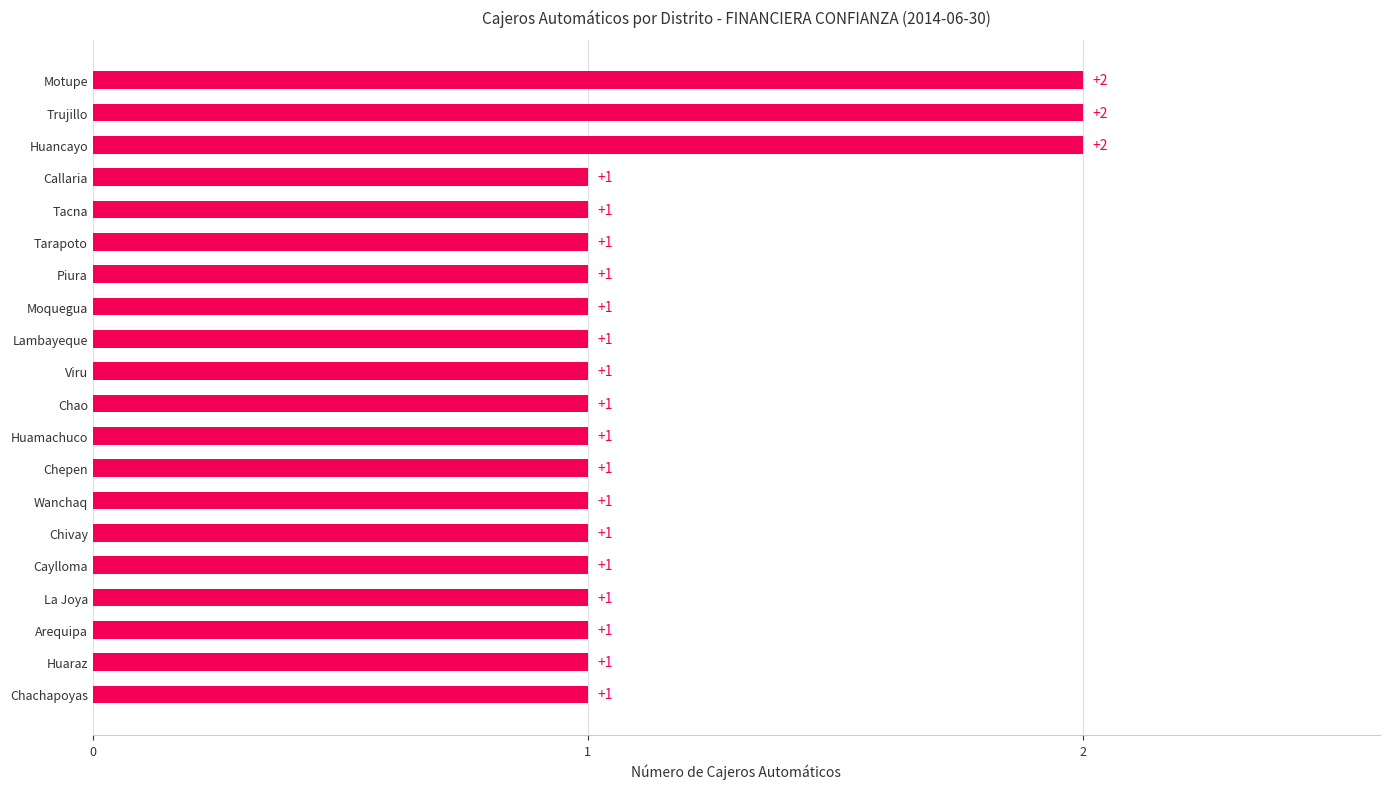

What is the sum of all values?

23